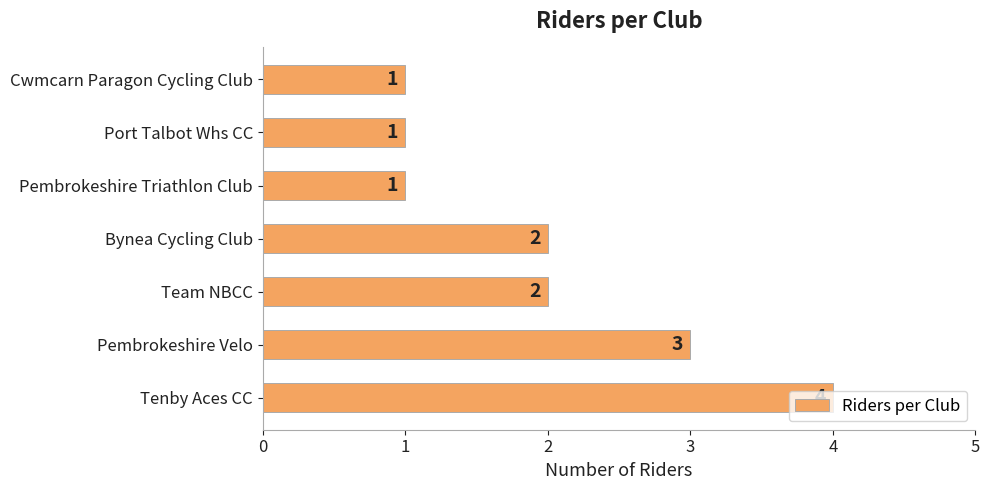

How many series are shown in this chart?

1